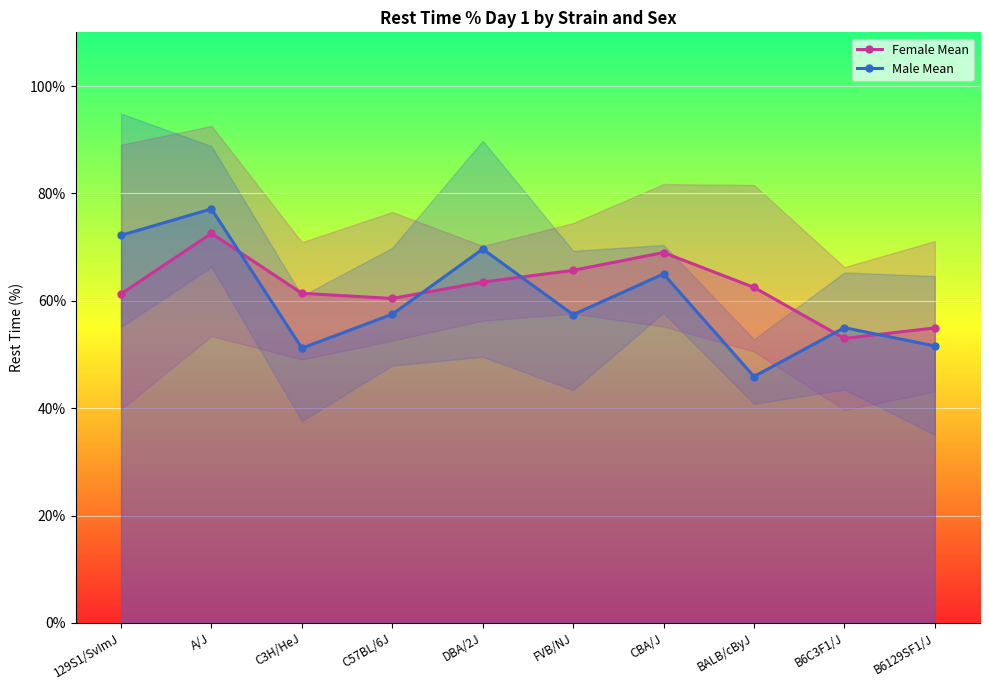

Is it true that Female Mean equals 93.2 at CBA/J?

False